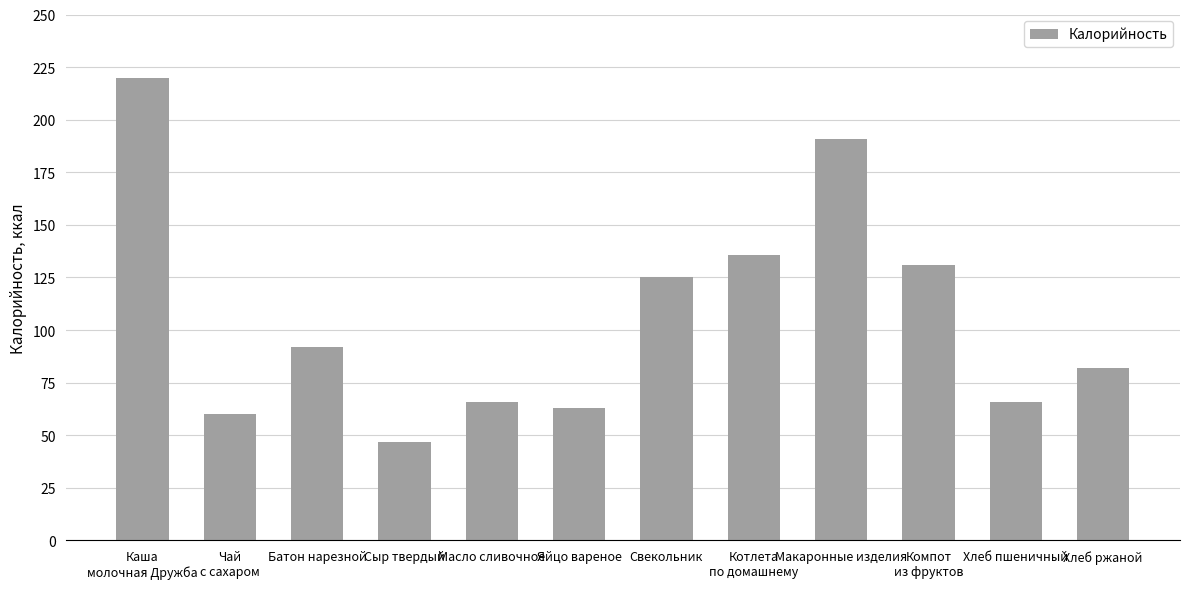

What is the minimum value shown in the chart?

47.0